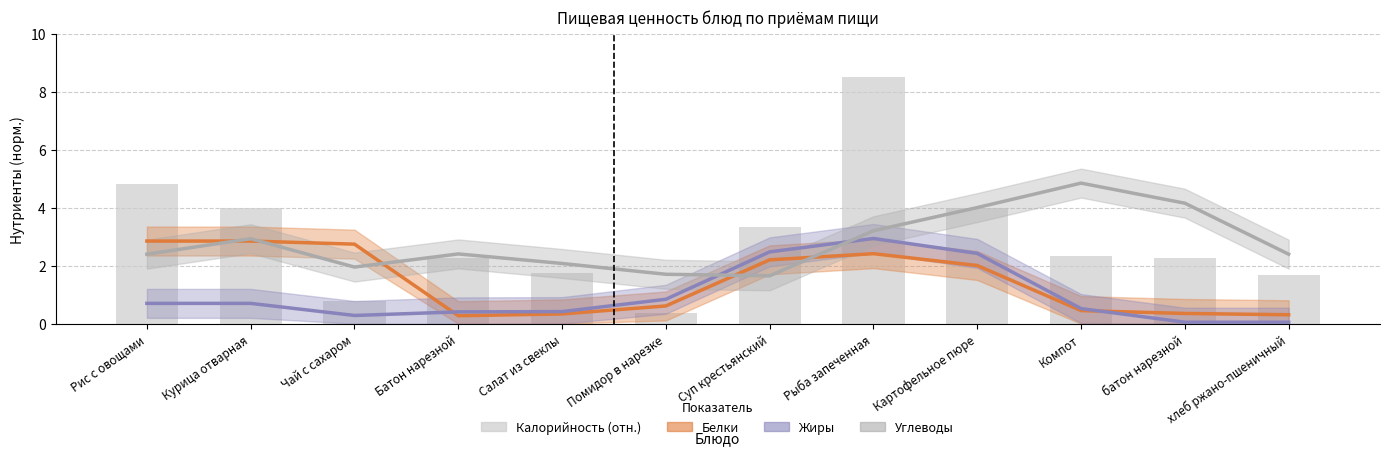

What position from the right is Курица отварная?

11